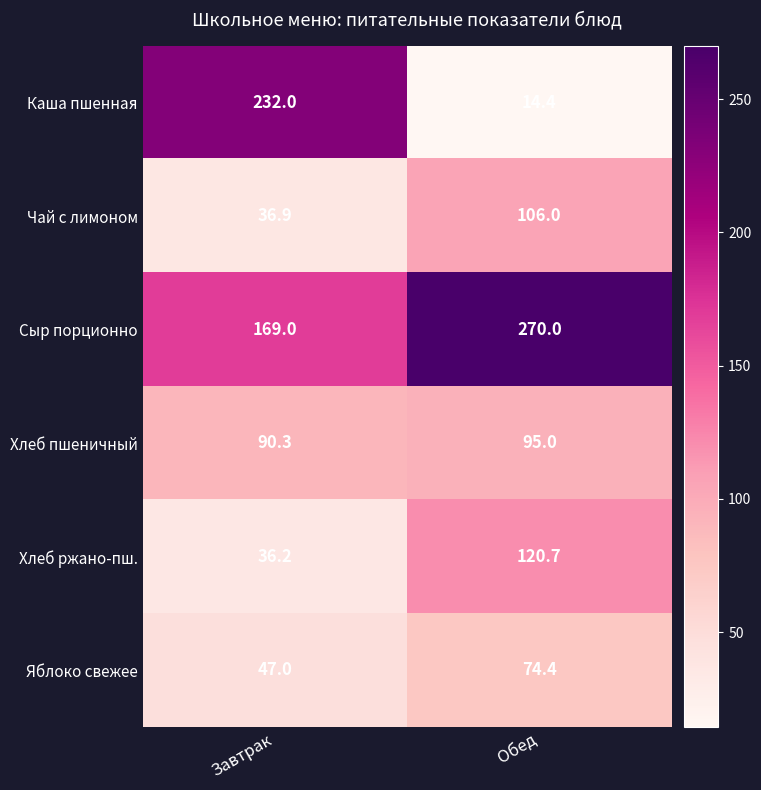

The value of Каша пшенная at Обед is 14.4. True or false?

True